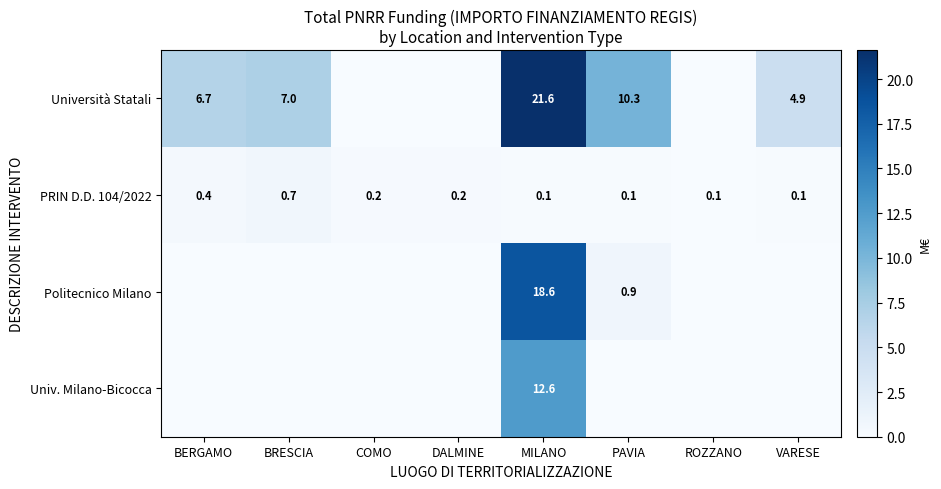

Between BERGAMO and PAVIA, which is larger?

PAVIA